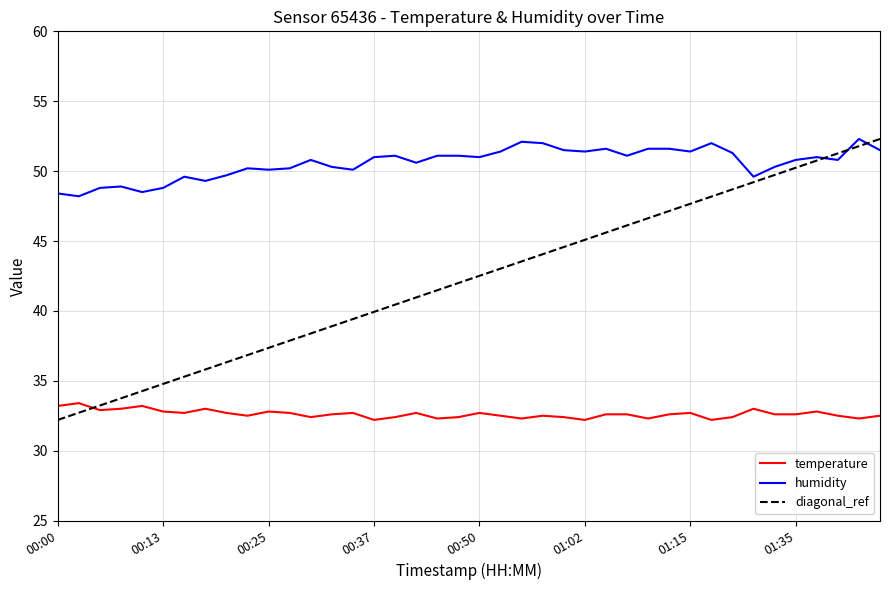

What is the smallest value displayed?

32.2